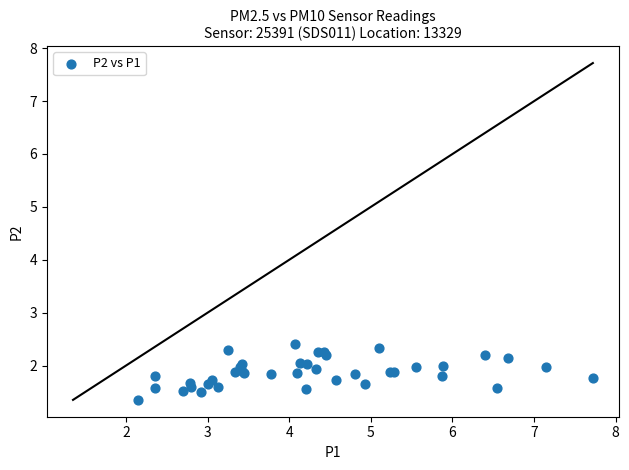

What Y value in the scatter plot is closest to 1?

1.4